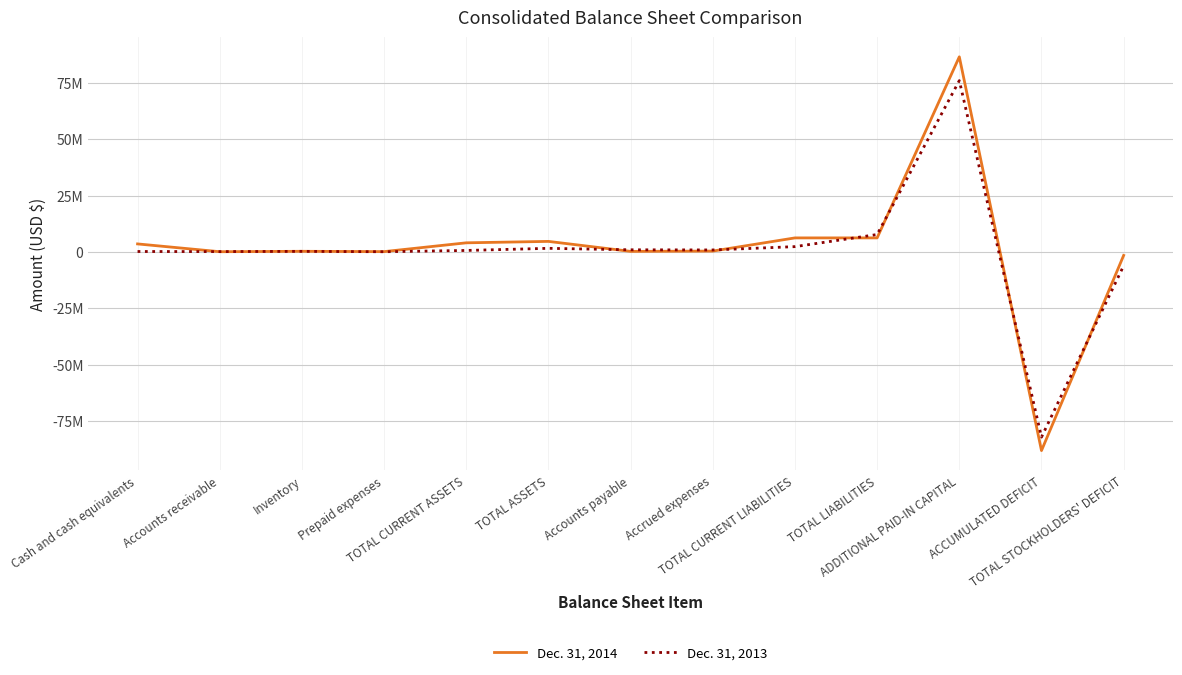

What are all the series names shown in the legend?

Dec. 31, 2014, Dec. 31, 2013